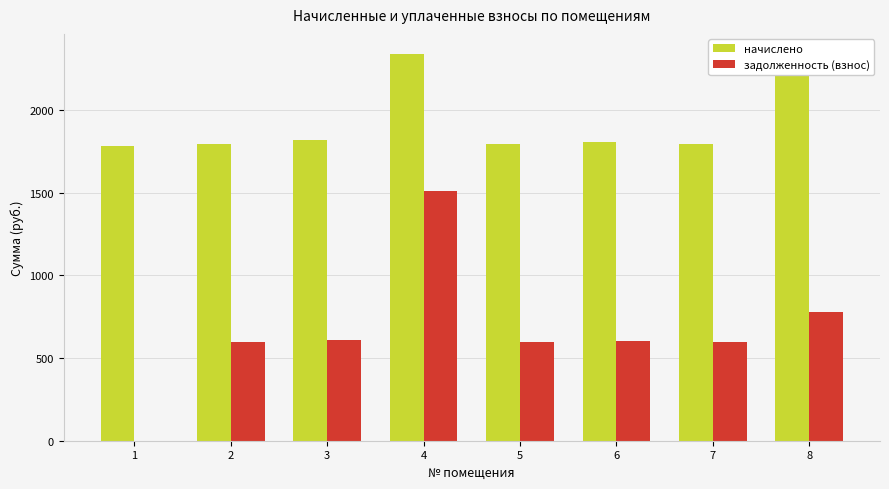

How many data points in задолженность (взнос) are above 602?

4